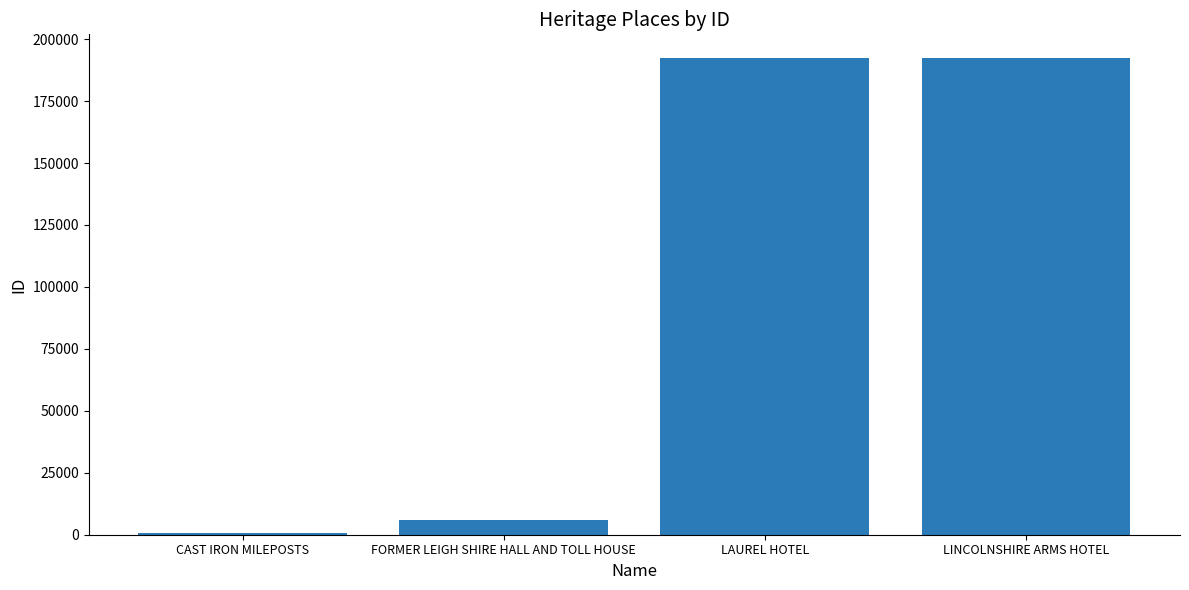

What is the maximum value shown in the chart?

192325